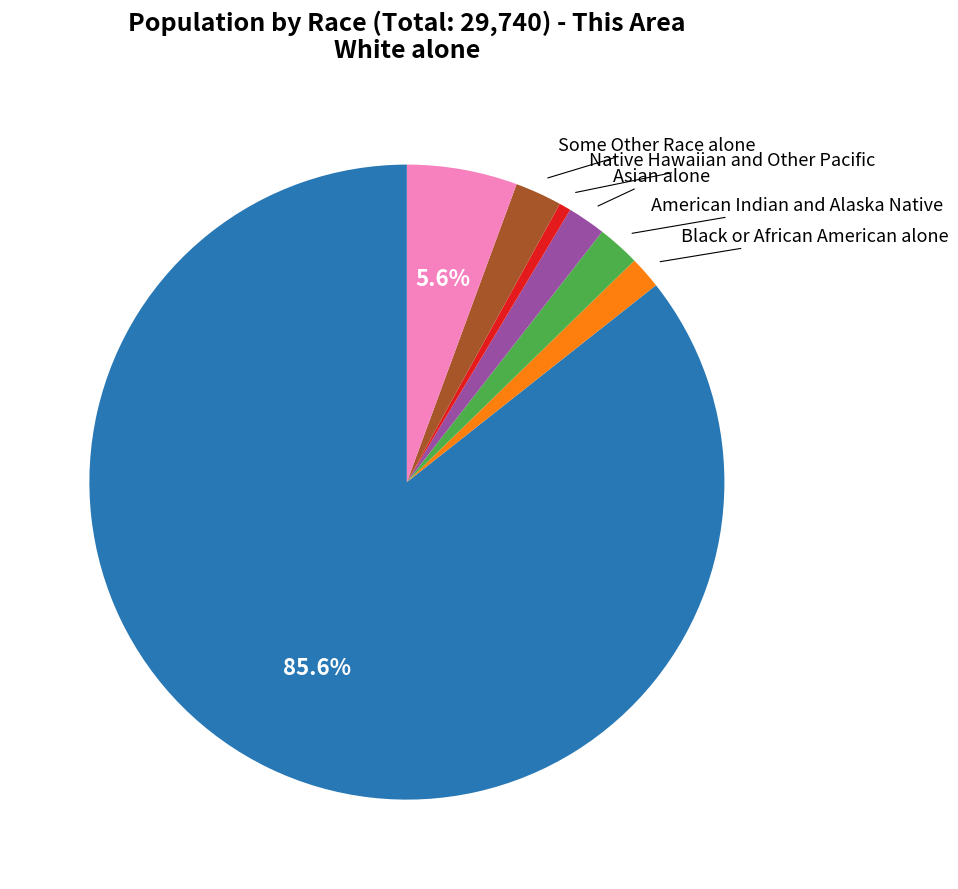

Does any single category account for the majority?

Yes